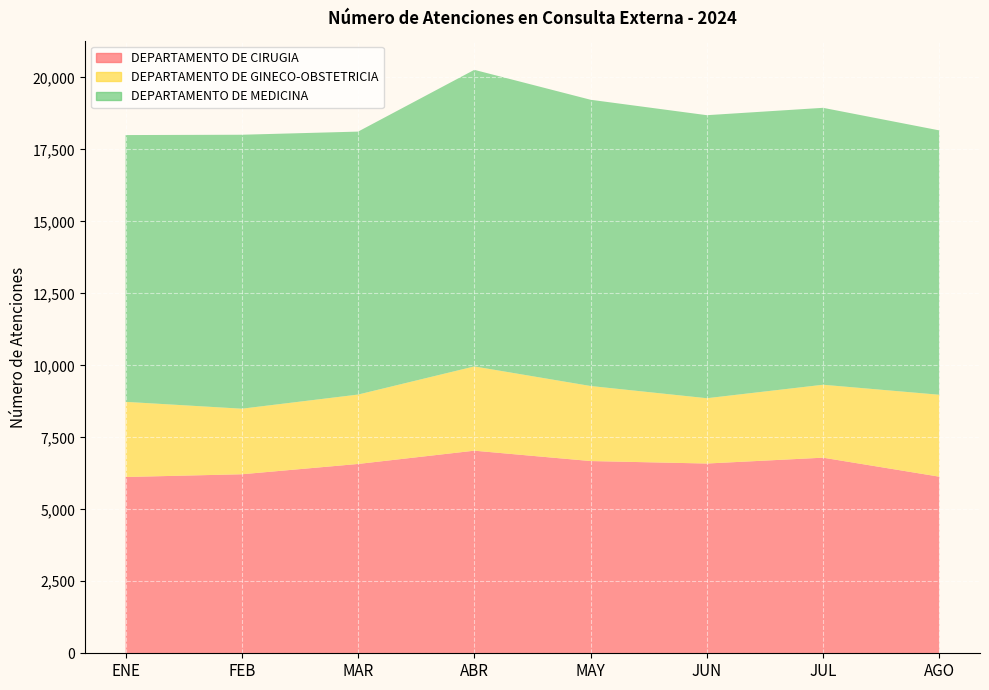

Reading left to right, what are all the values shown in this chart?

DEPARTAMENTO DE CIRUGIA: 6122	6217	6575	7036	6676	6590	6793	6133
DEPARTAMENTO DE GINECO-OBSTETRICIA: 2610	2277	2410	2926	2606	2268	2533	2845
DEPARTAMENTO DE MEDICINA: 9265	9514	9132	10300	9941	9829	9617	9181